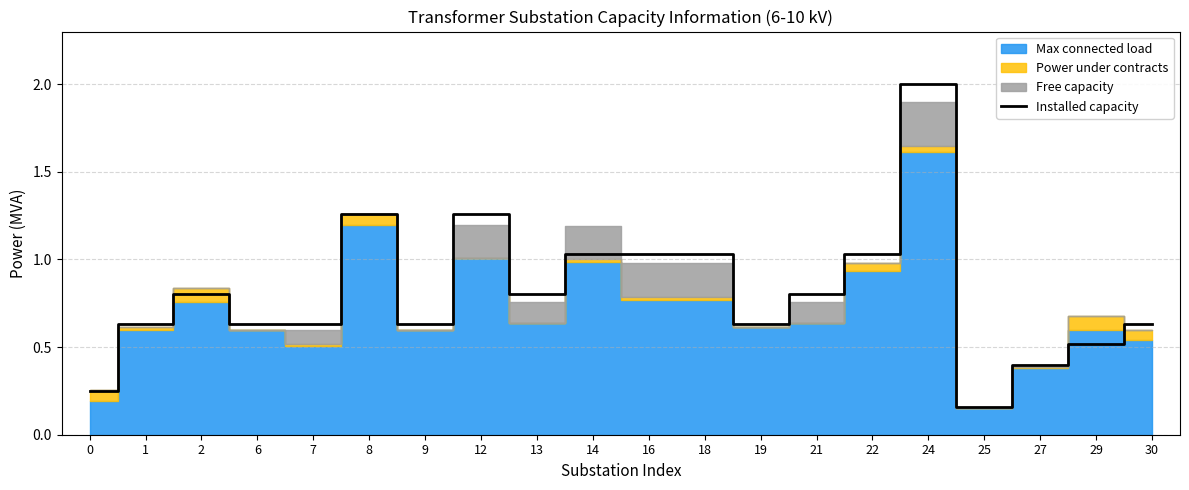

Does the chart display data point markers on the line(s)?

No